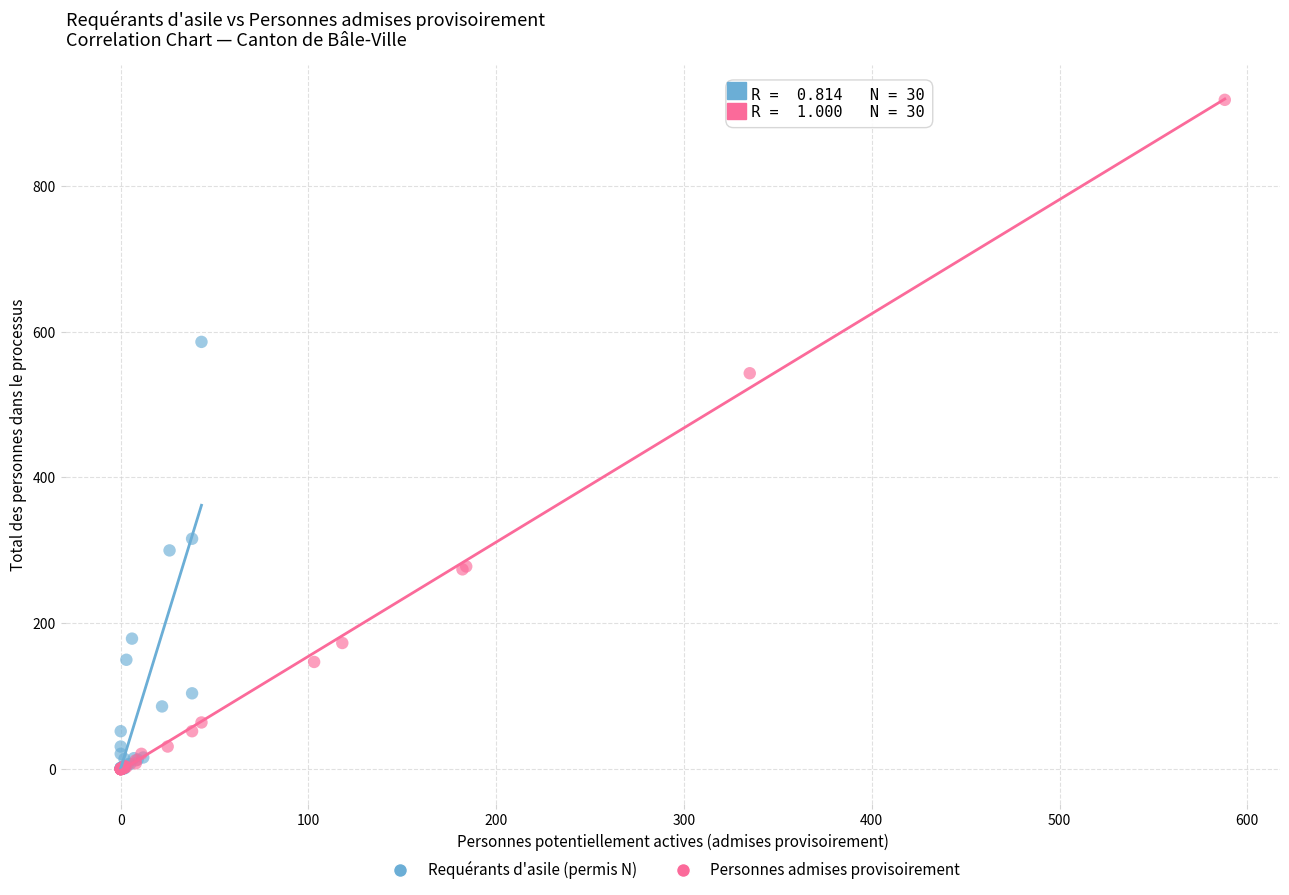

What are all the series names shown in the legend?

Requérants d'asile (permis N), Personnes admises provisoirement